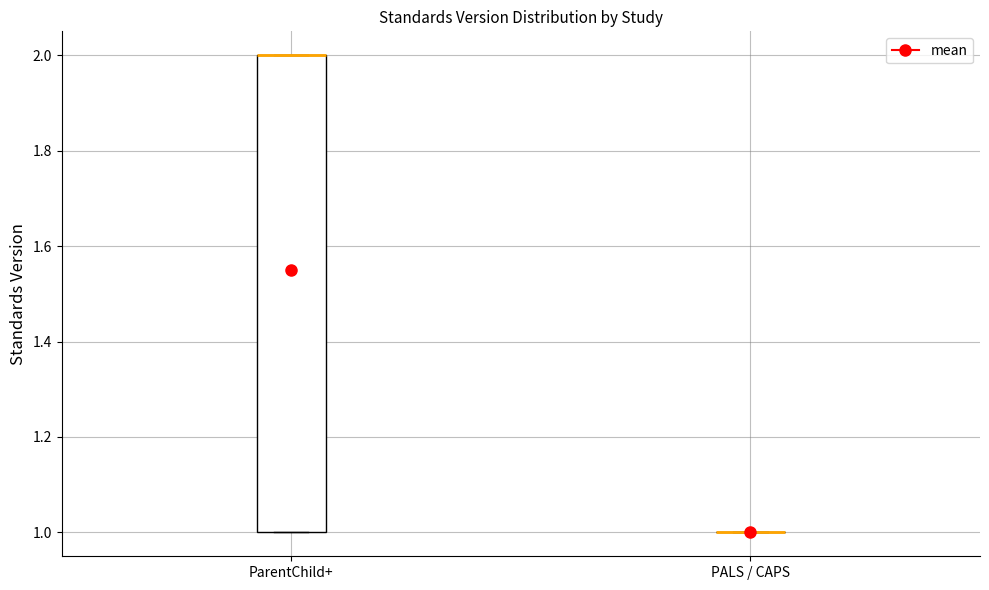

Reading left to right, transcribe this box plot: for each box, give where its median line is, the range the box spans, and where its two whiskers end, as read against the y-axis. The values are not printed on the chart, so give them approximately, as read against the axis.

ParentChild+: median 2 (drawn on the box's upper edge), box 1 to 2, whiskers 1 to 2
PALS / CAPS: box collapsed to a line at 1, whiskers 1 to 1